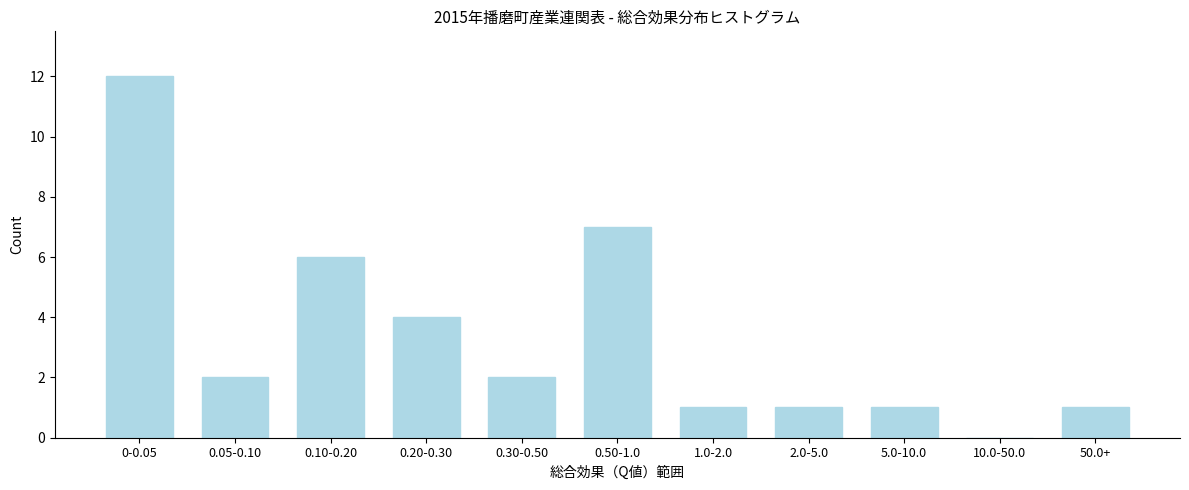

Reading left to right, what are all the values shown in this chart?

0-0.05=12	0.05-0.10=2	0.10-0.20=6	0.20-0.30=4	0.30-0.50=2	0.50-1.0=7	1.0-2.0=1	2.0-5.0=1	5.0-10.0=1	10.0-50.0=0	50.0+=1